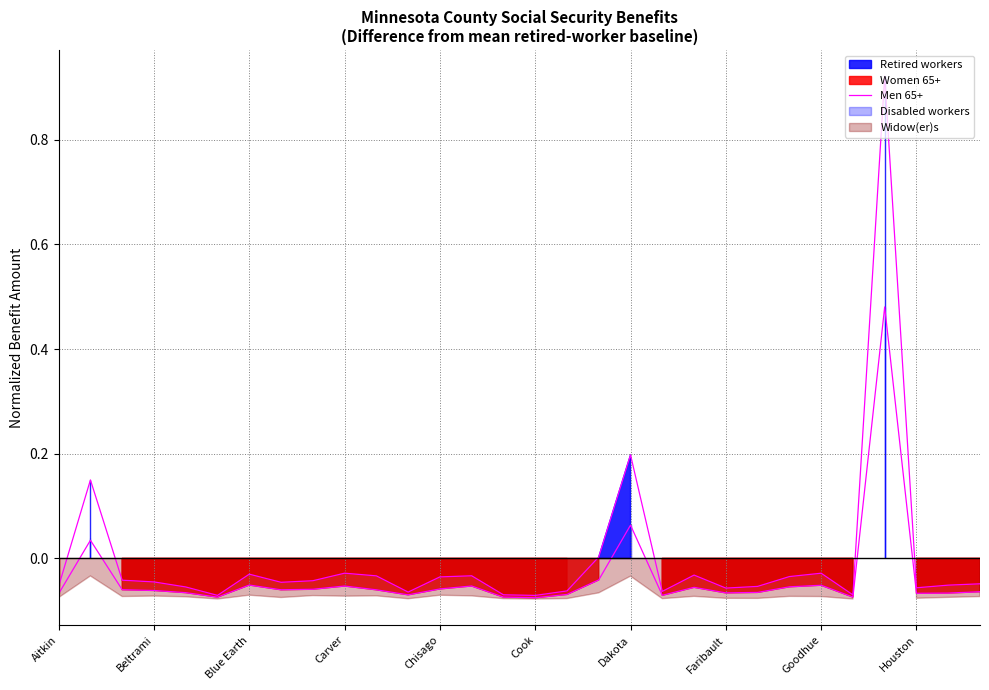

Is it true that the value at Carver is -0.0?

True